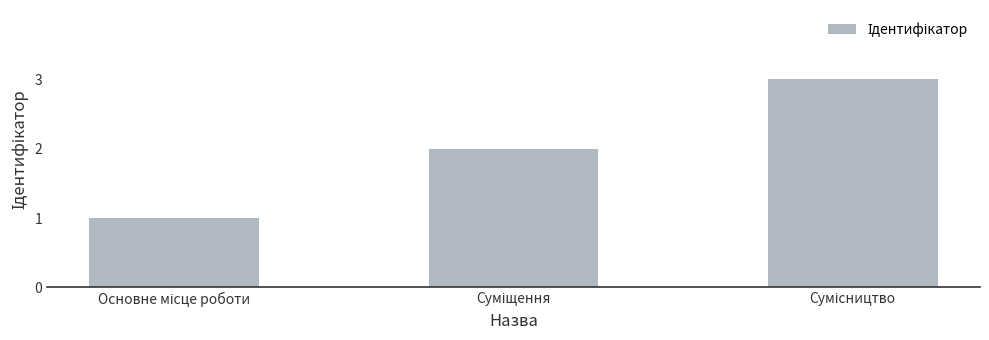

What is the greatest value displayed?

3